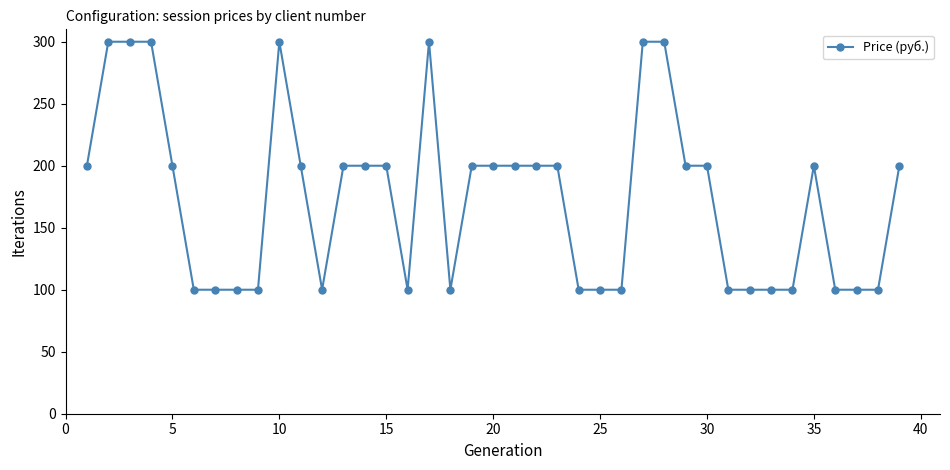

What is the greatest value displayed?

300